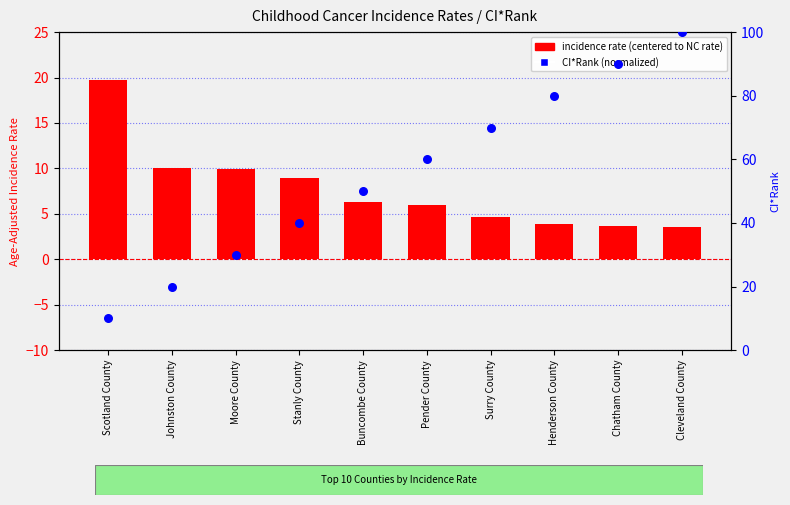

At which category is the sum across all series the highest?

Cleveland County